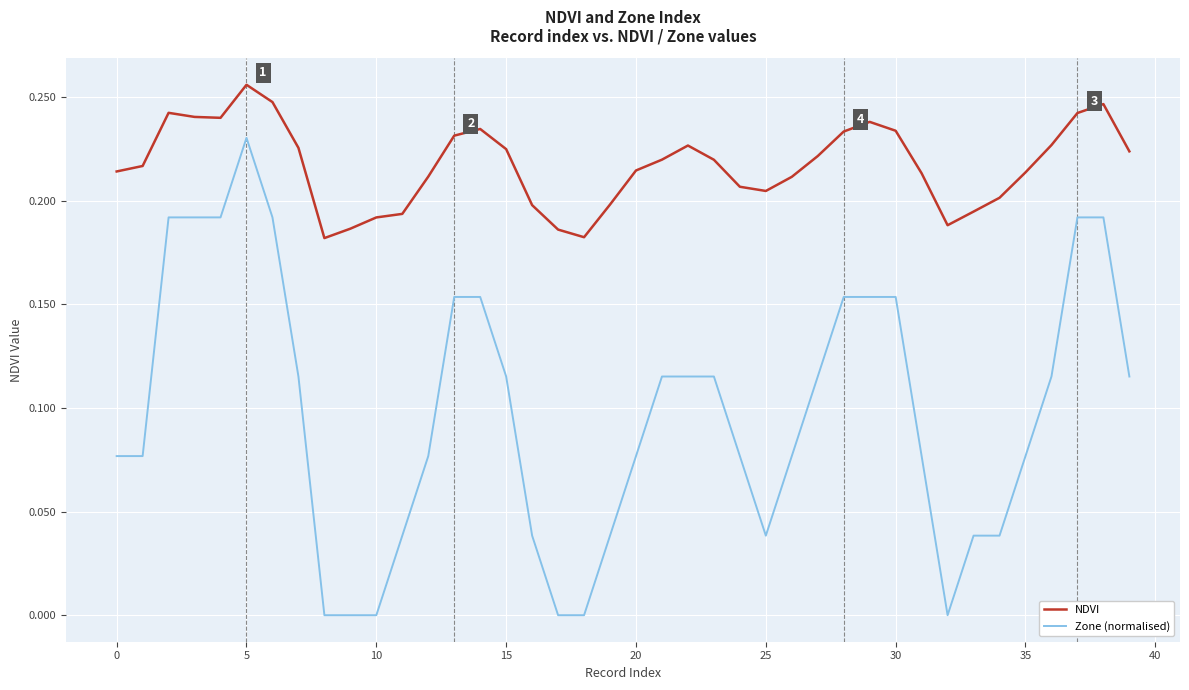

True or false: Zone (normalised) and NDVI intersect in this chart.

False